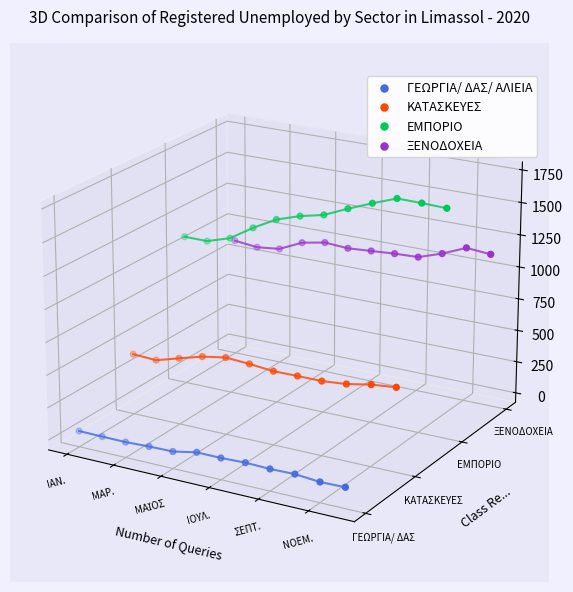

Which series reaches the minimum Y coordinate?

ΓΕΩΡΓΙΑ/ ΔΑΣ/ ΑΛΙΕΙΑ